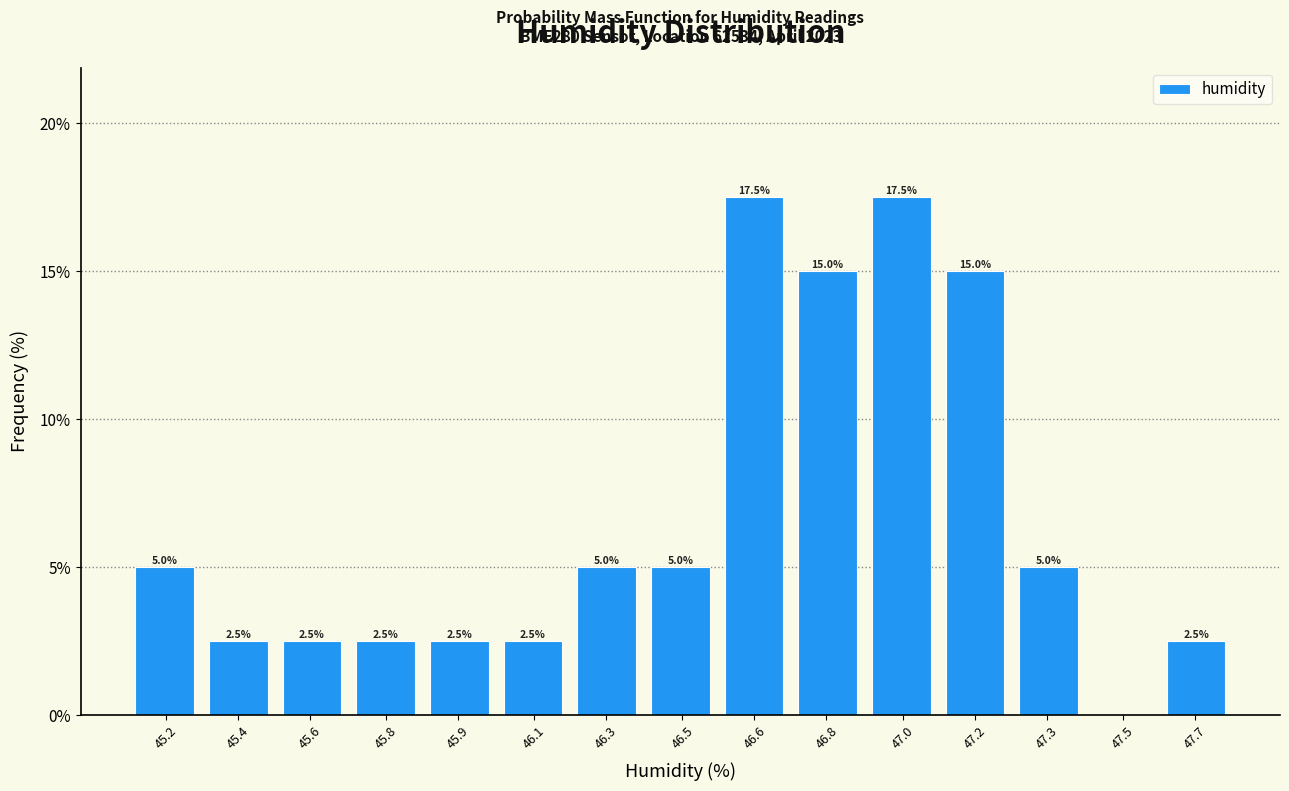

Reading left to right, extract all data points from this chart.

45.2=5.0	45.4=2.5	45.6=2.5	45.8=2.5	45.9=2.5	46.1=2.5	46.3=5.0	46.5=5.0	46.6=17.5	46.8=15.0	47.0=17.5	47.2=15.0	47.3=5.0	47.5=0.0	47.7=2.5